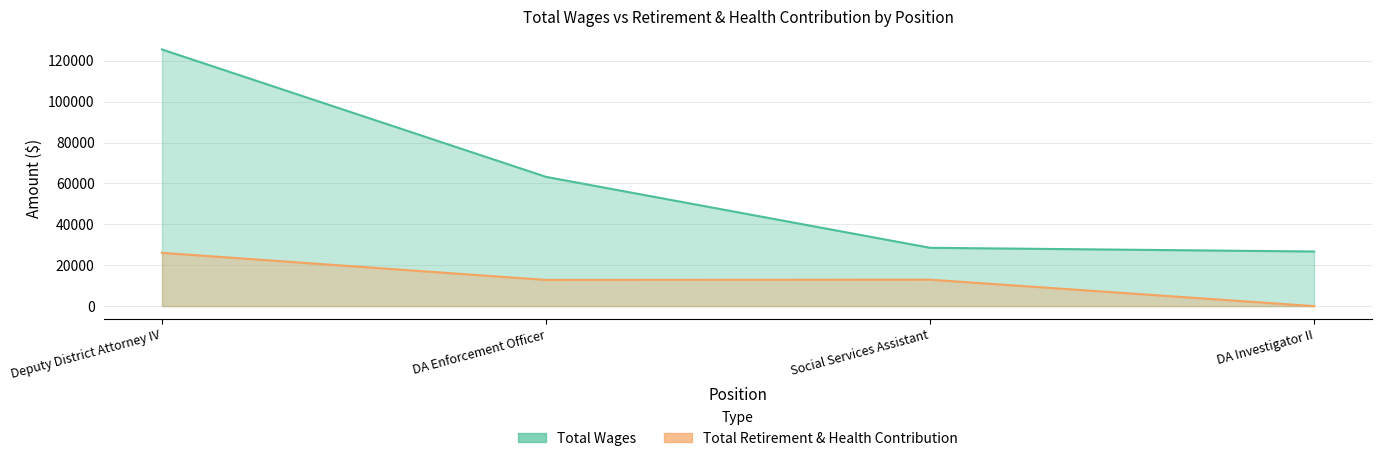

True or false: Total Retirement & Health Contribution has more than 0 points higher than both neighbors.

True